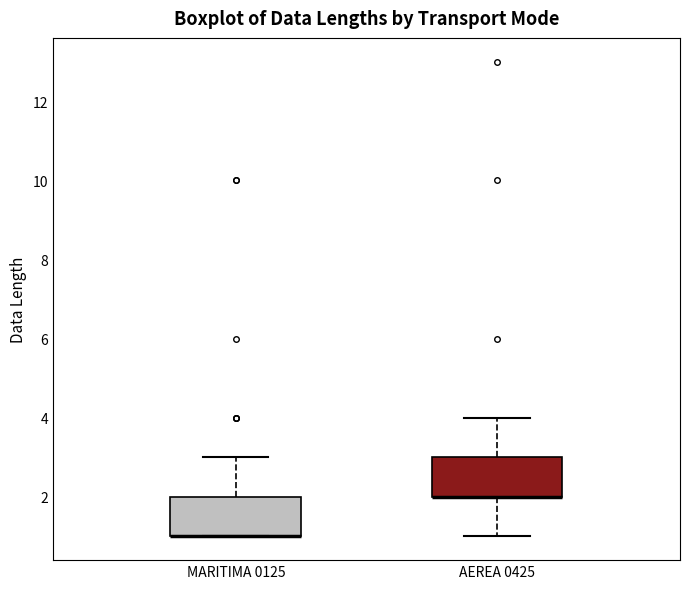

Where is the lower edge of the box for MARITIMA 0125 on the y-axis? The values are not printed on the chart, so give them approximately, as read against the axis.

1